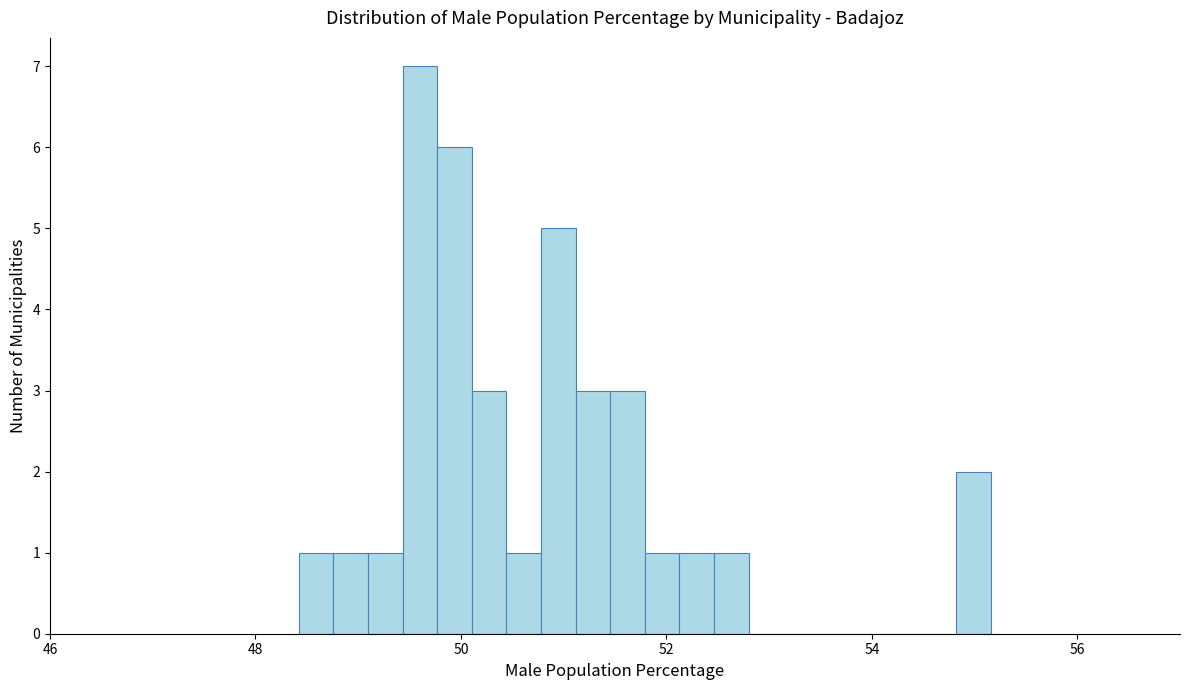

Around what value on the x-axis is the tallest bar? Give the approximate position of its centre, as read against the axis.

49.6